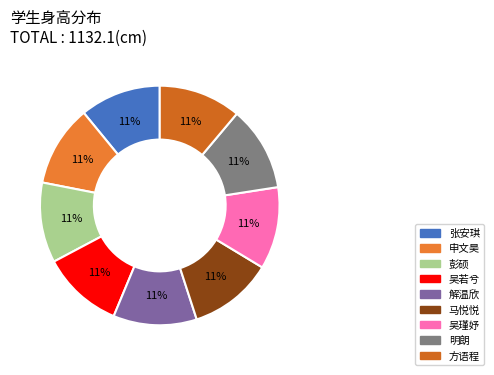

What is the total percentage of 解温欣 and 方语程?

22.4%